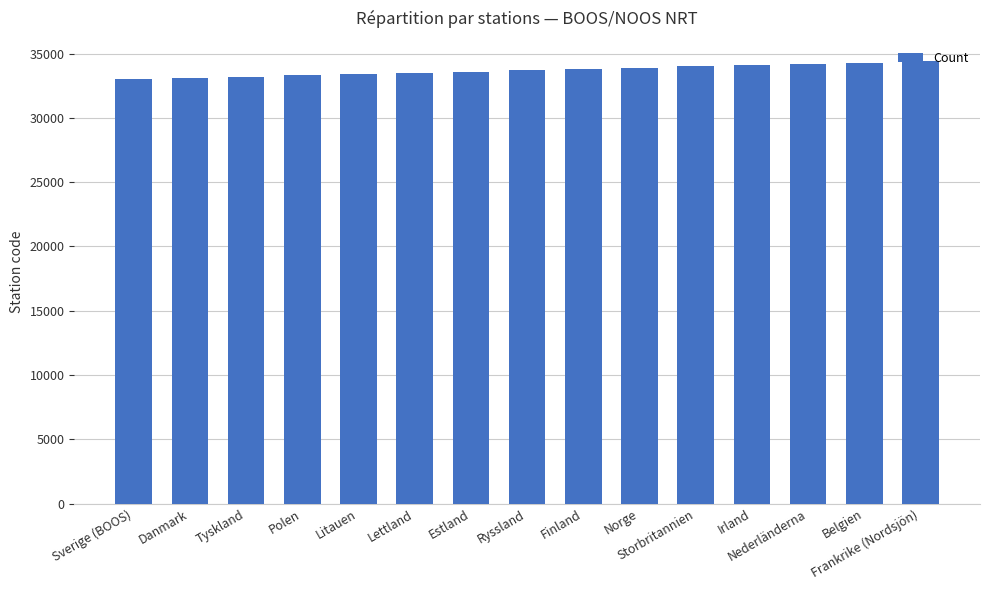

What is the greatest value displayed?

34400